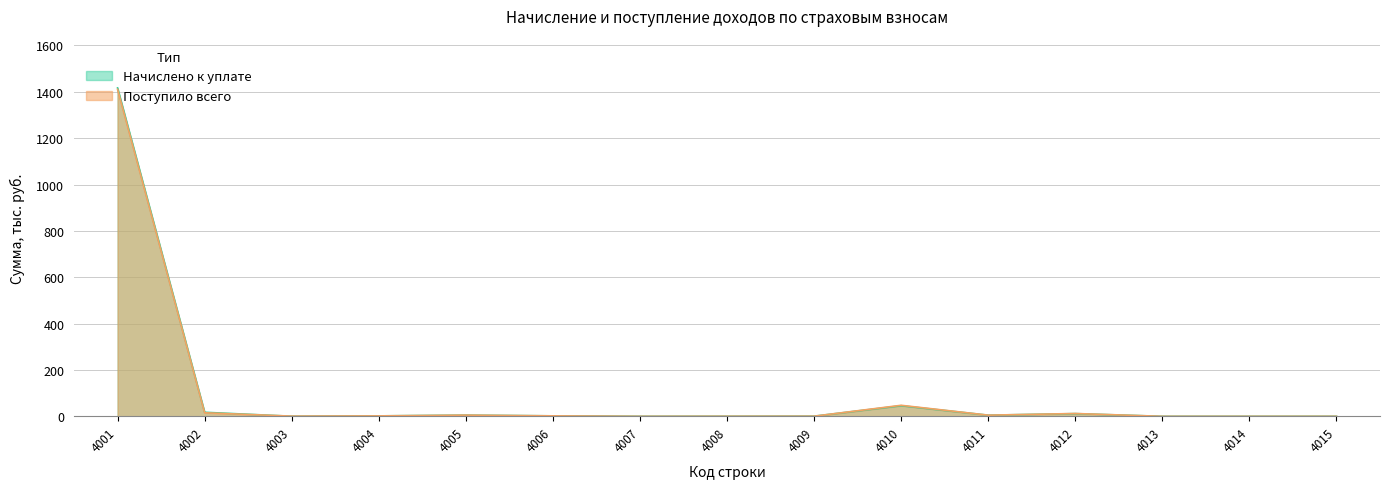

The Начислено к уплате series shows 0.1 at 4003. True or false?

False